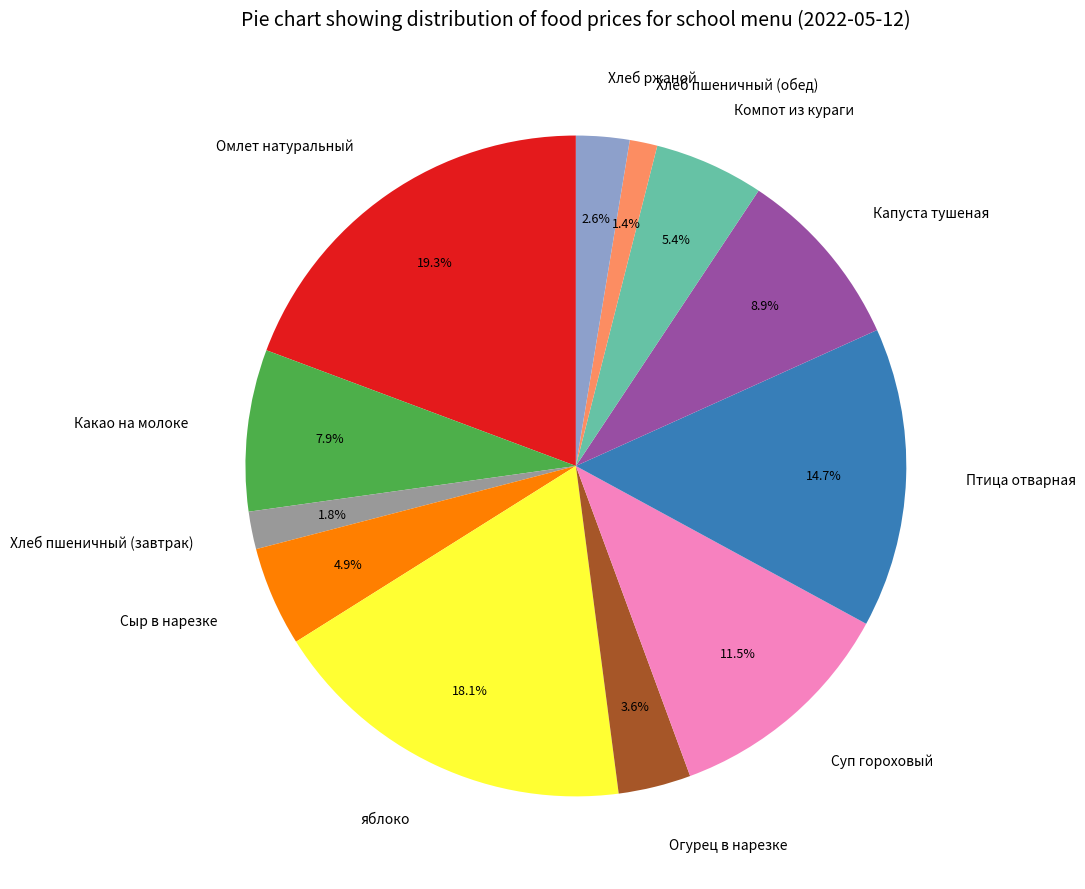

To the nearest percent, what is the difference between the largest and smallest slice percentages?

18%